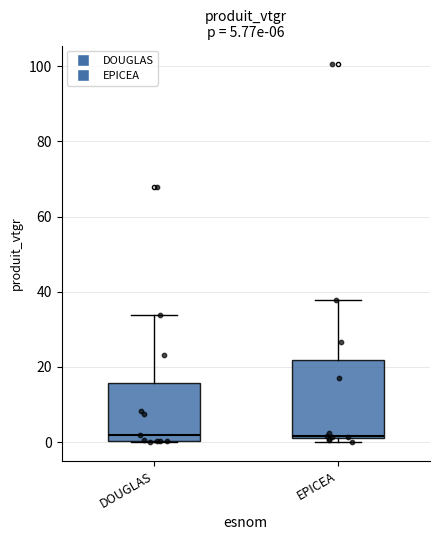

Which box is the tallest, from its lower edge to its upper edge?

EPICEA